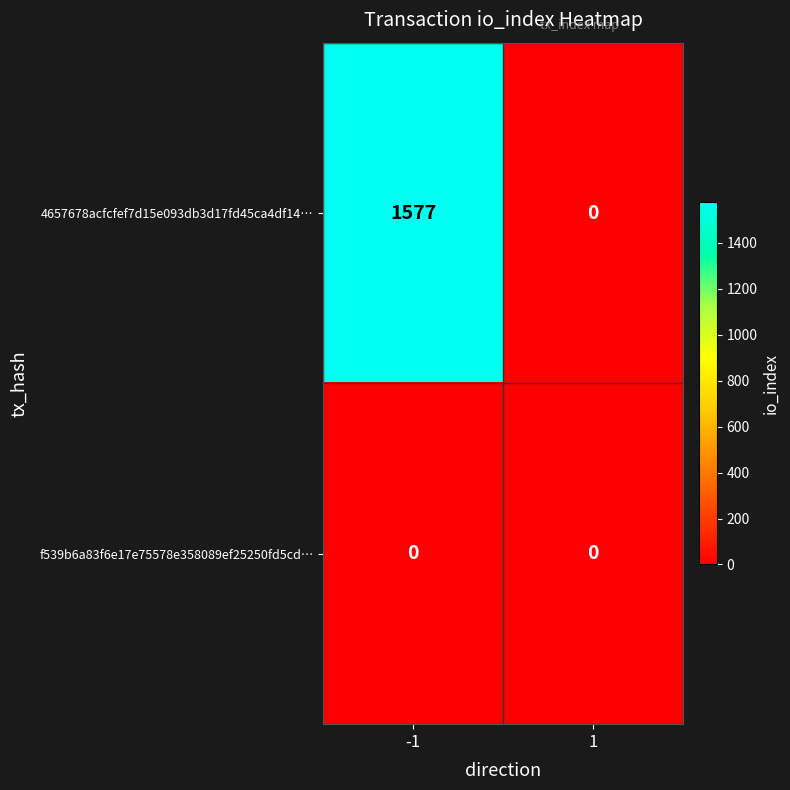

Reading right to left, what are all the values shown in this chart?

4657678acfcfef7d15e093db3d17fd45ca4df14…: 1=0	-1=1577
f539b6a83f6e17e75578e358089ef25250fd5cd…: 1=0	-1=0